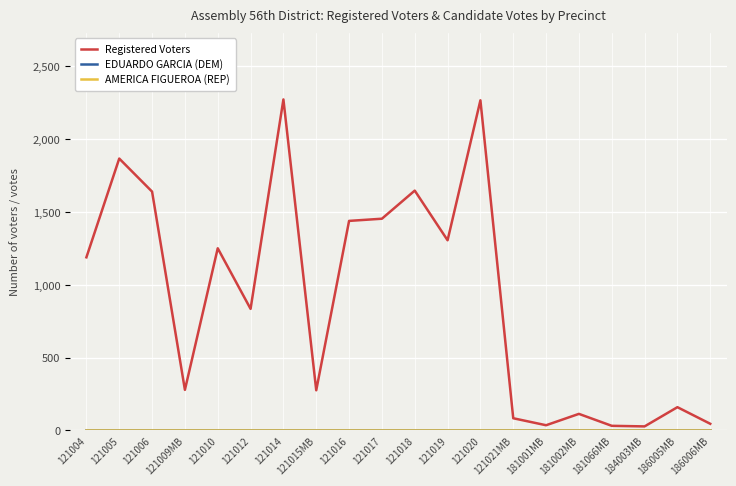

What is the value of the Registered Voters point at the 8th from the left?

276